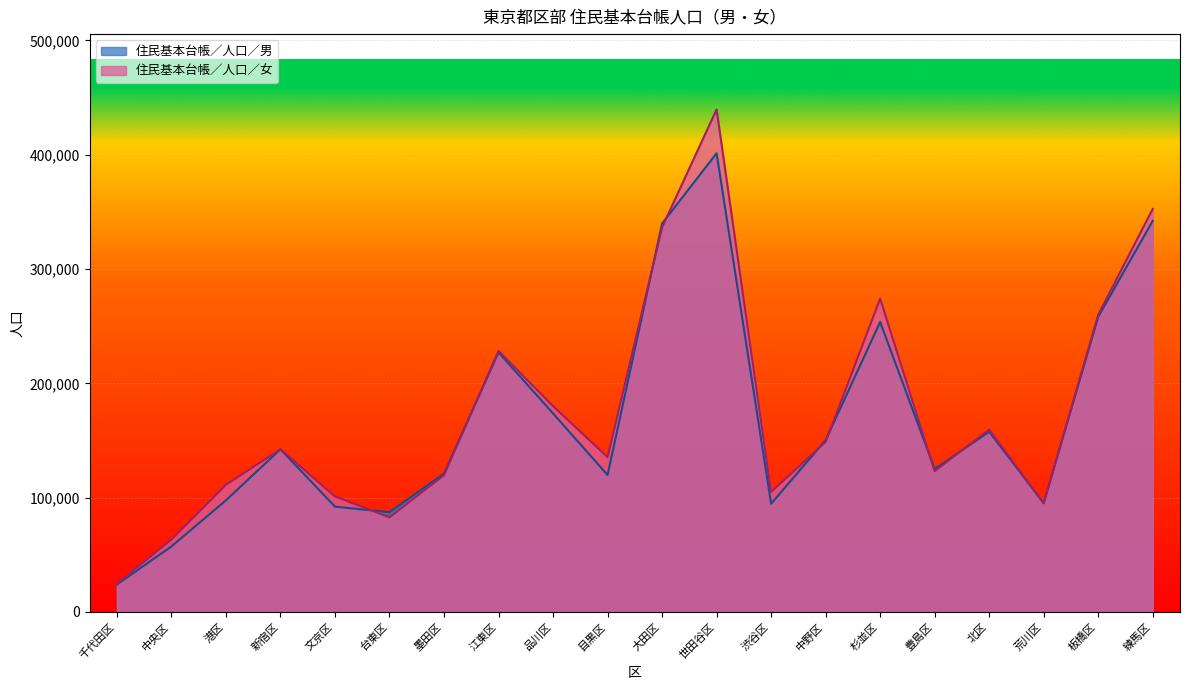

What is the difference between the second highest and second lowest values in the 住民基本台帳／人口／男 series?

284859